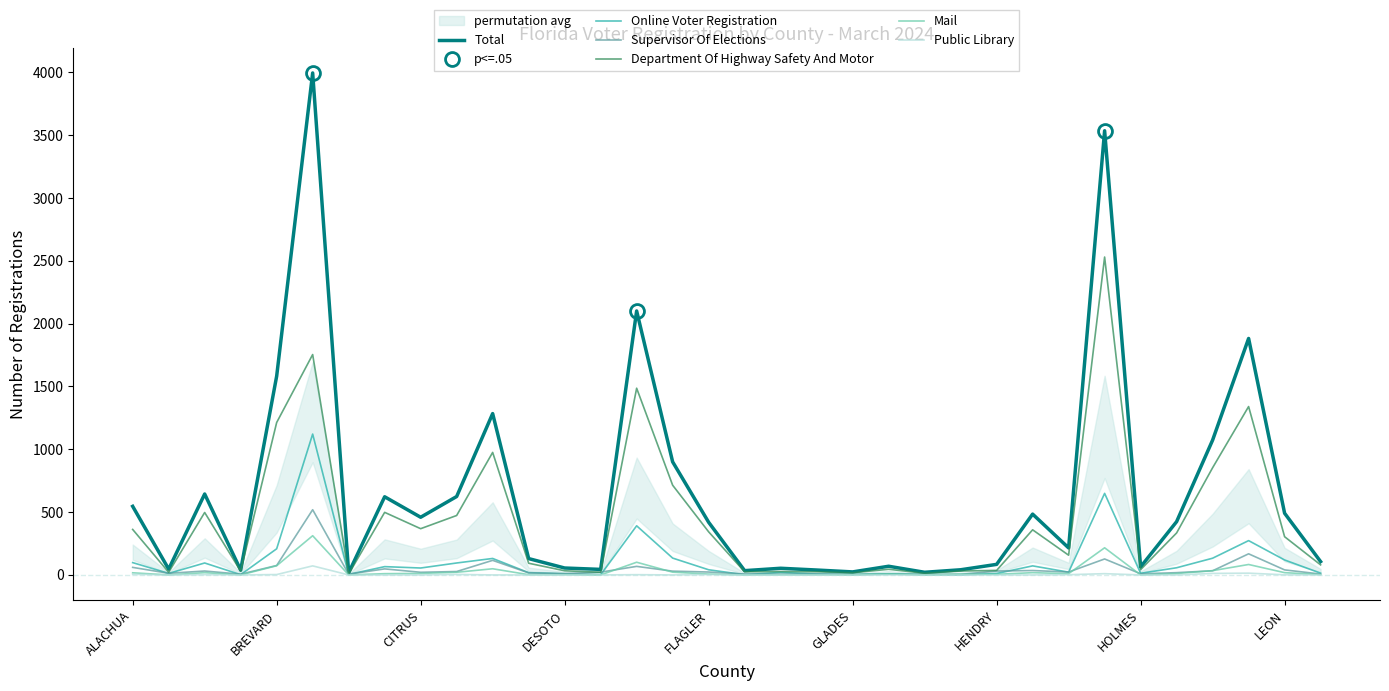

Reading left to right, list all the values displayed in this chart.

Total: 546	46	644	38	1582	3995	17	622	459	624	1284	130	55	44	2101	900	419	34	53	39	24	69	21	41	84	484	215	3535	64	424	1073	1882	491	106
Online Voter Registration: 98	12	95	2	208	1121	4	66	55	95	131	18	9	1	391	134	41	2	20	7	3	9	3	0	11	72	22	649	13	57	133	273	119	14
Supervisor Of Elections: 60	13	31	6	75	519	6	48	21	27	116	16	10	22	68	30	23	7	5	7	3	6	4	4	31	35	23	127	9	18	33	168	40	7
Department Of Highway Safety And Motor: 362	21	497	30	1213	1754	7	498	368	473	975	93	33	21	1486	714	343	25	27	25	17	45	13	31	36	359	157	2530	42	334	853	1340	304	80
Mail: 17	0	18	0	73	312	0	10	12	21	49	2	2	0	101	22	7	0	1	0	1	8	0	6	5	18	10	216	0	11	34	83	18	3
Public Library: 5	0	2	0	3	72	0	0	0	4	0	0	1	0	2	0	3	0	0	0	0	0	0	0	0	0	2	10	0	0	12	14	1	0